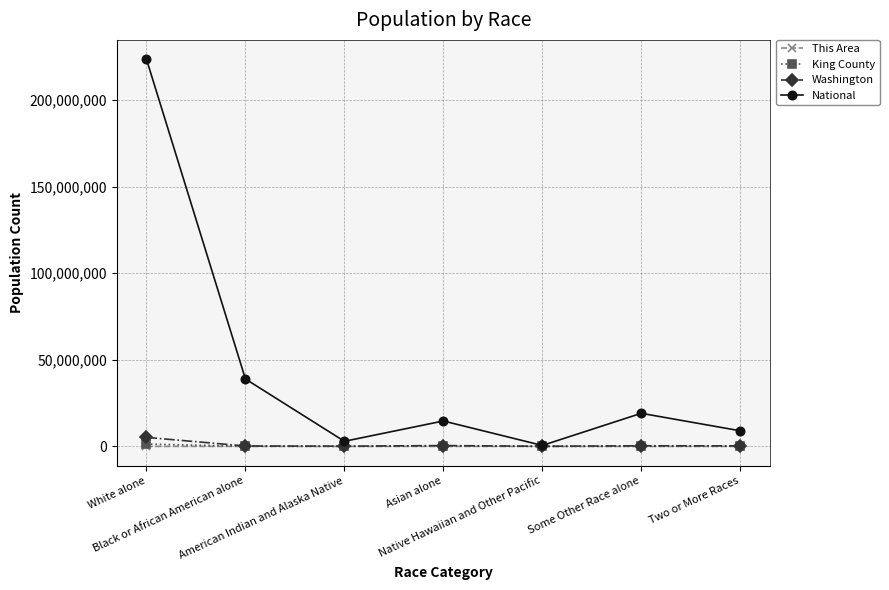

What is the value of the This Area point at the 7th from the left?

198